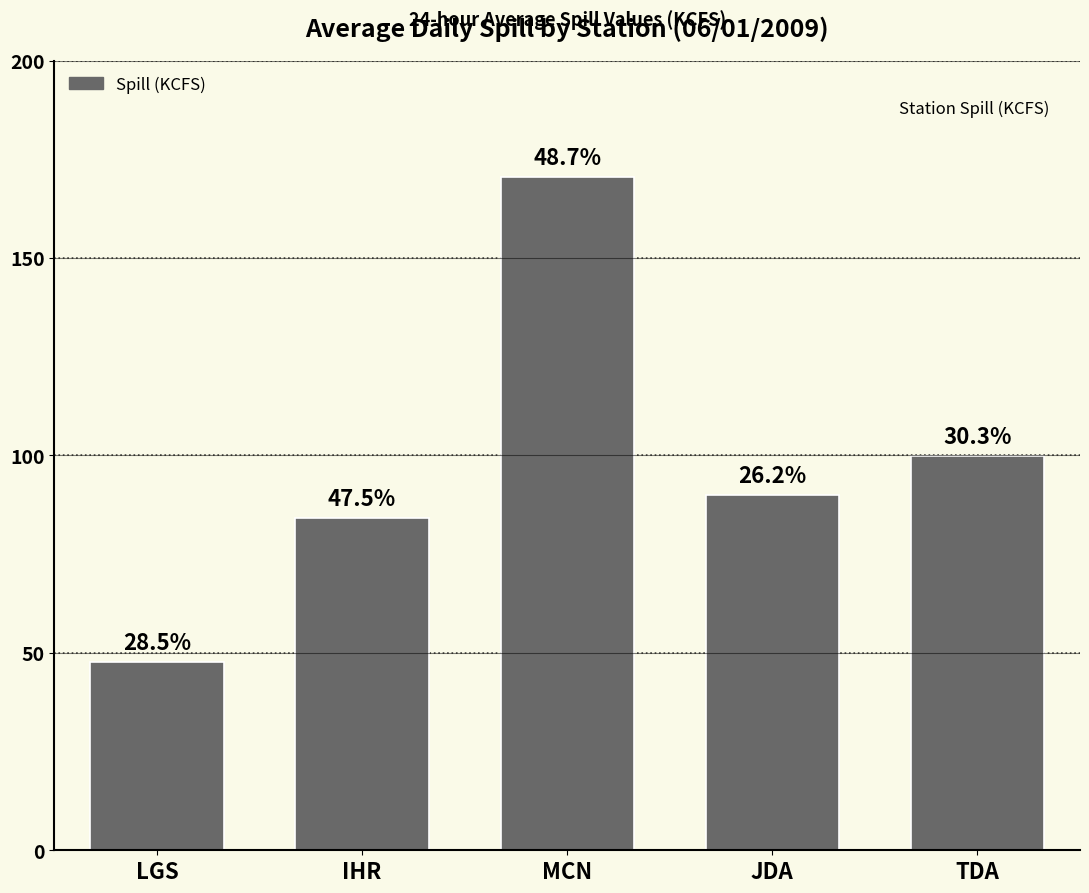

Does the chart contain any negative values?

No